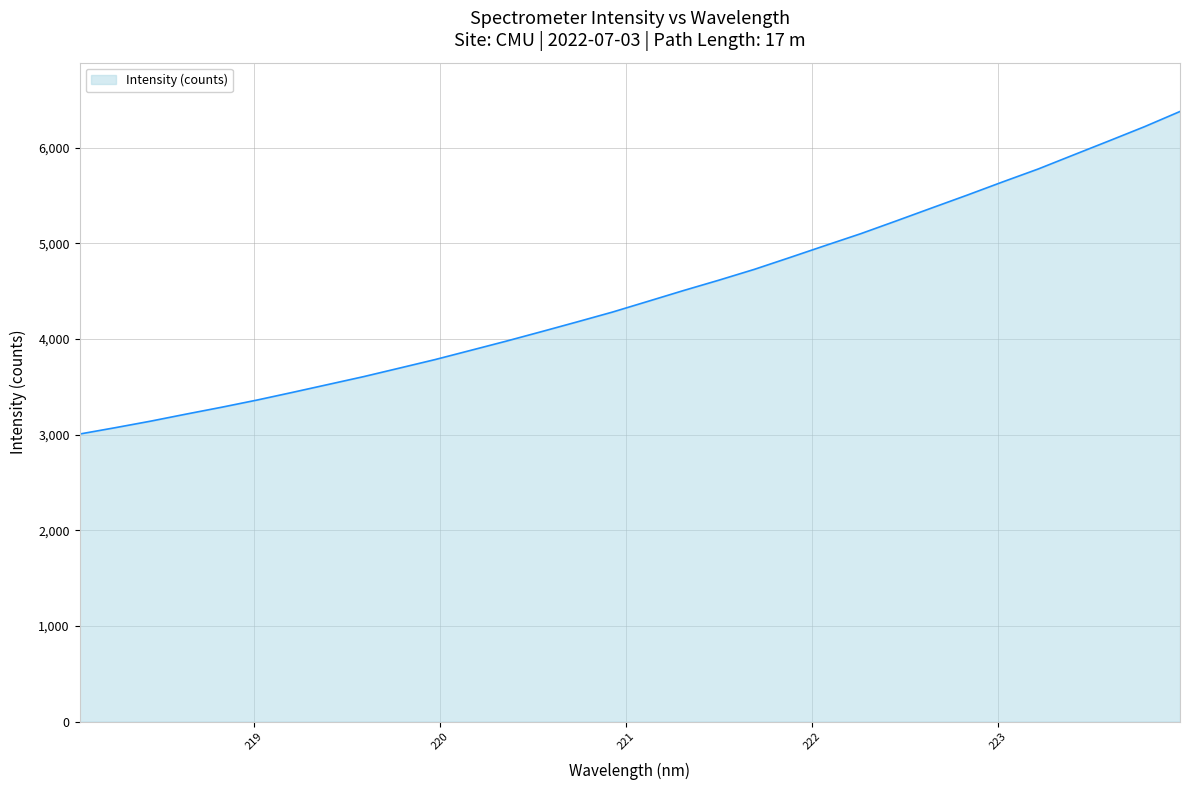

What is the greatest value displayed?

6380.4